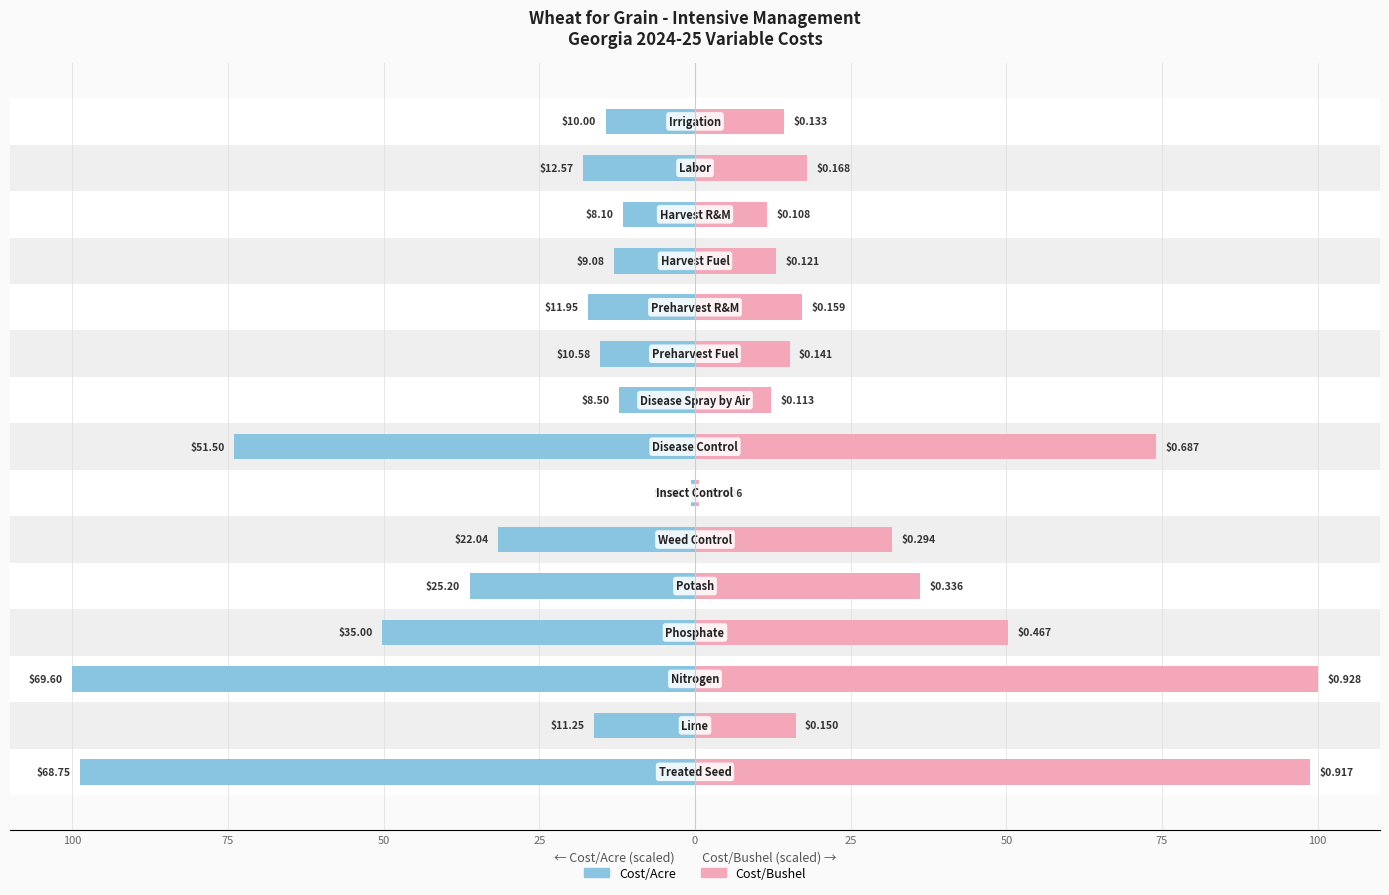

Reading left to right, what are all the values shown in this chart?

Cost/Acre ($): -98.8	-16.2	-100.0	-50.3	-36.2	-31.7	-0.7	-74.0	-12.2	-15.2	-17.2	-13.1	-11.6	-18.1	-14.4
Cost/Bushel ($): 98.8	16.2	100.0	50.3	36.2	31.7	0.7	74.0	12.2	15.2	17.2	13.1	11.6	18.1	14.4